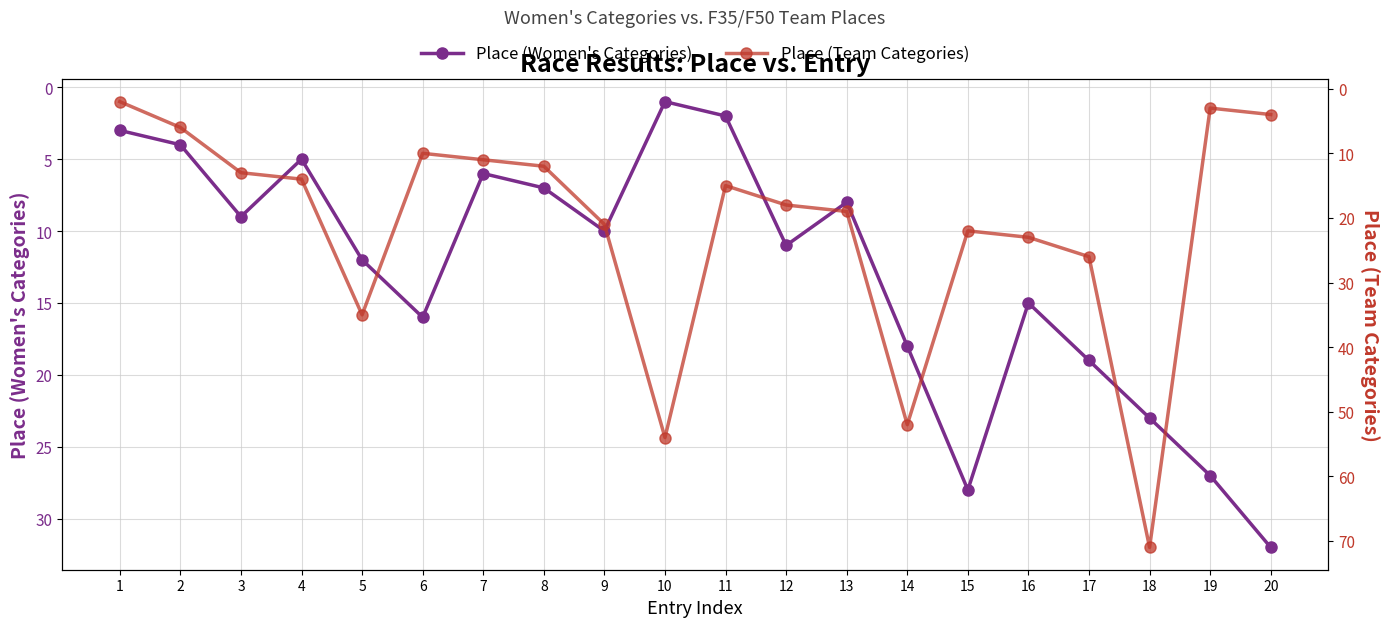

What is the sum of the Place (Team Categories) values at 14 and 13?

71